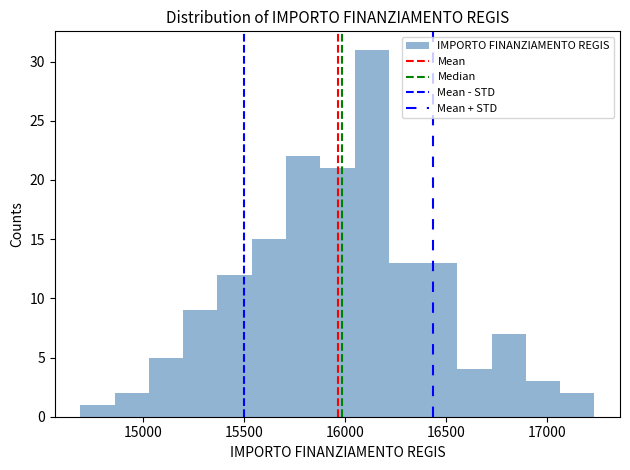

Read against the x-axis, roughly where is the centre of the tallest bar?

16150